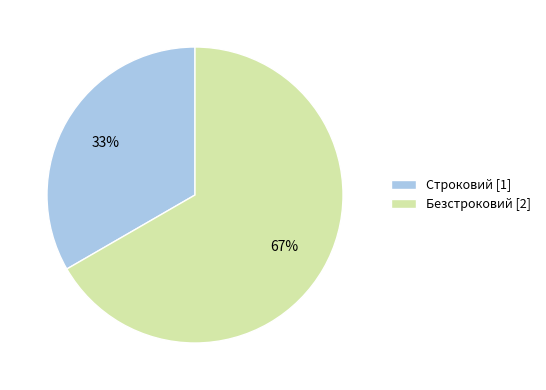

Which category has the smallest portion of the pie?

Строковий